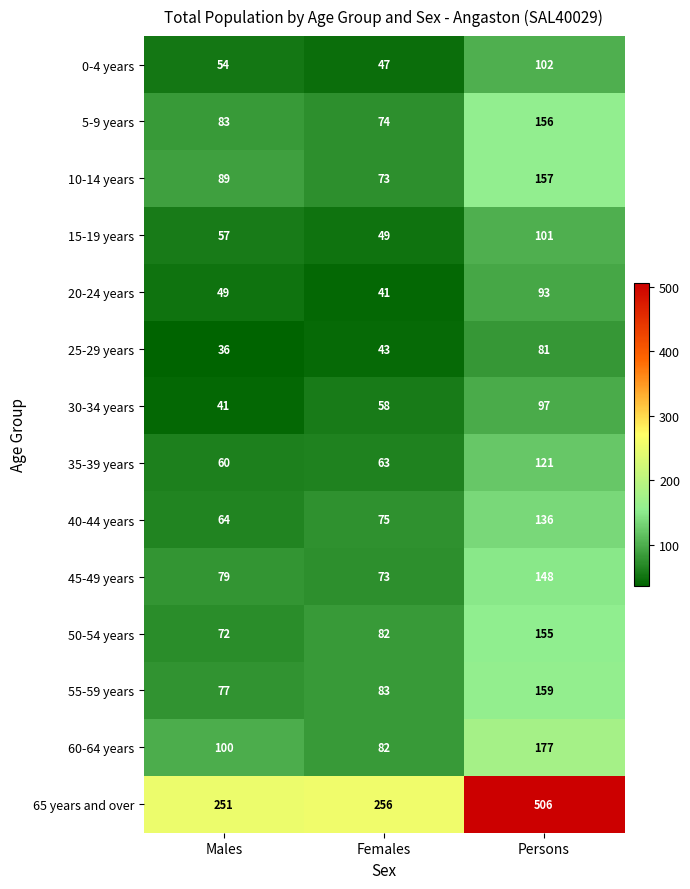

How many data points does each series have?

3